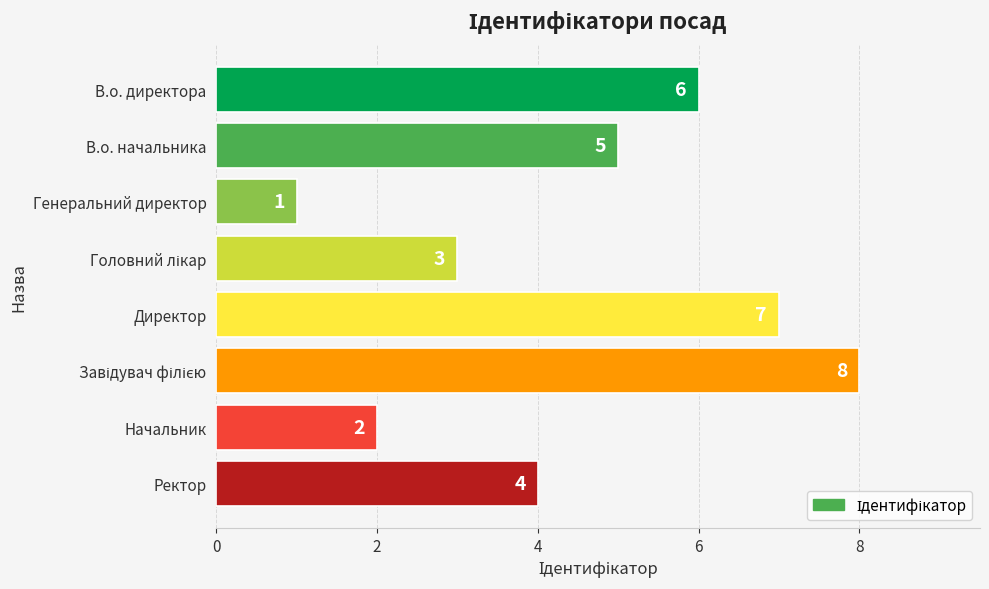

What is the difference between the maximum and minimum values?

7